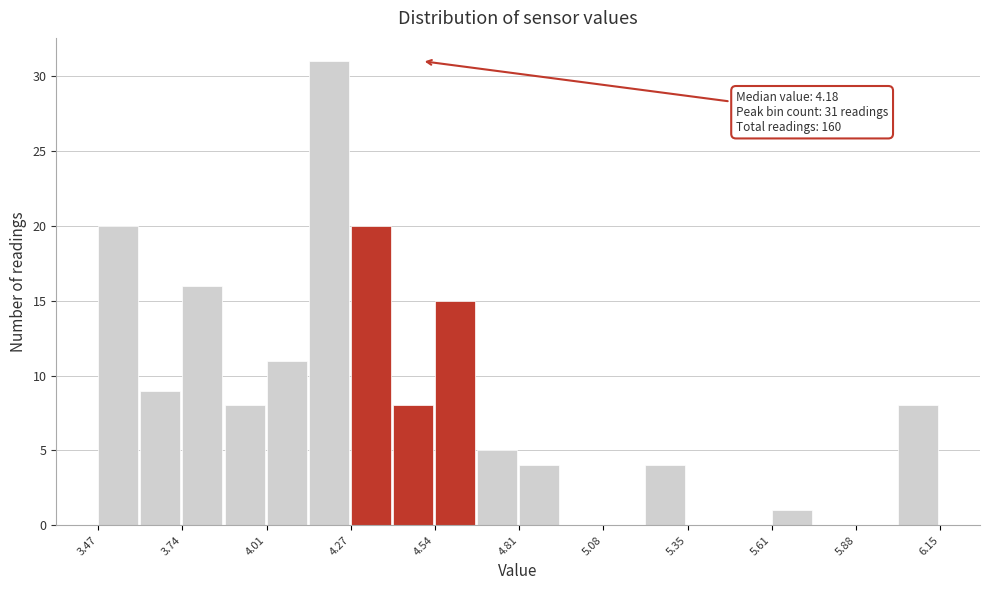

Around what value on the x-axis is the tallest bar? Give the approximate position of its centre, as read against the axis.

4.20